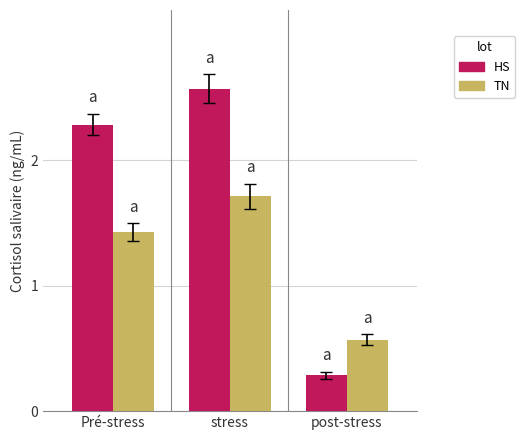

How many values in the TN series exceed 1?

2